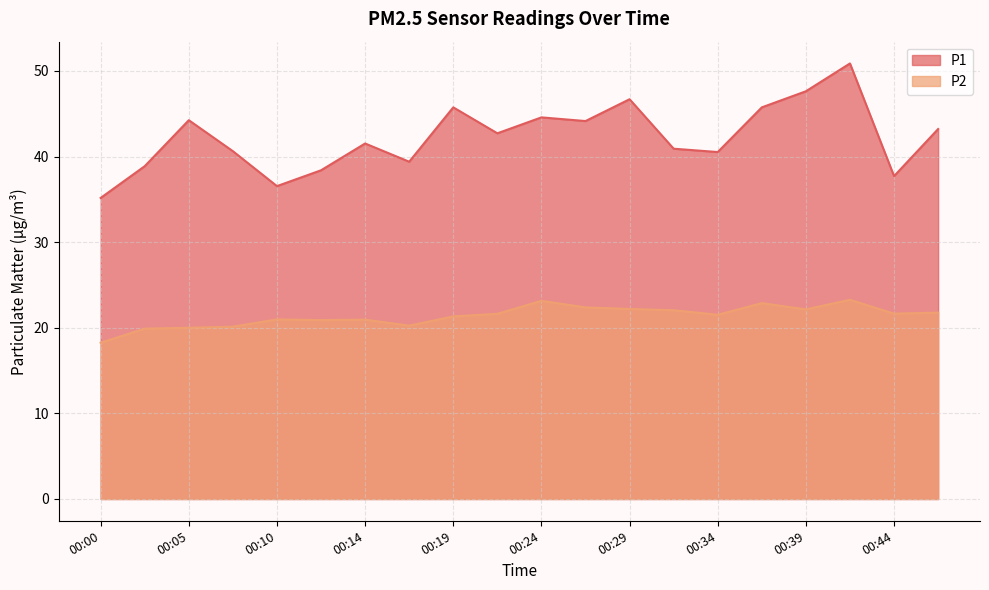

How many distinct data groups are displayed?

2